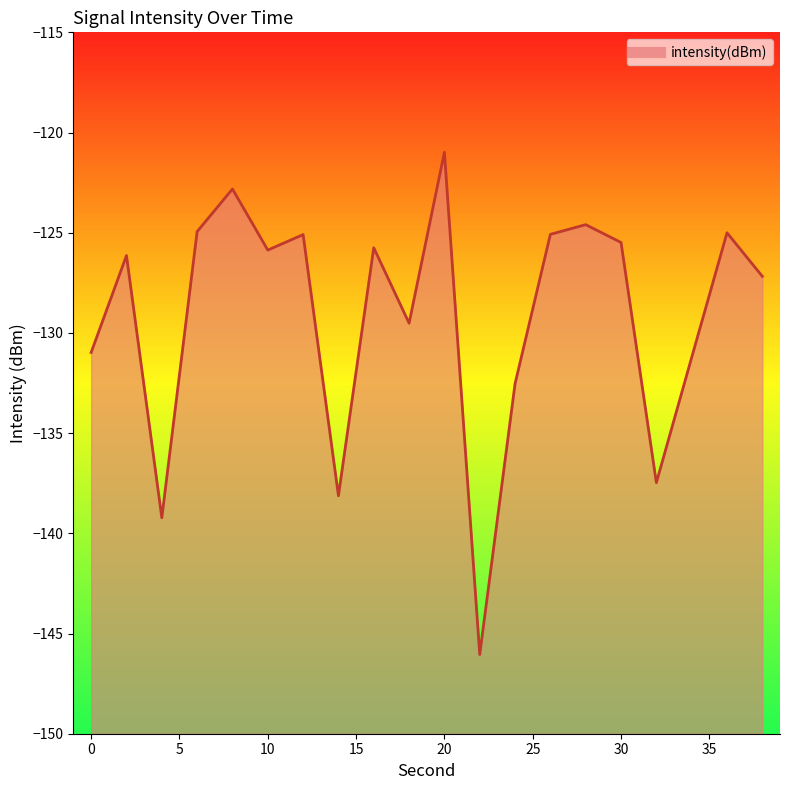

Rank the categories by value from highest to lowest.

20, 8, 28, 6, 36, 26, 12, 30, 16, 10, 2, 38, 18, 0, 34, 24, 32, 14, 4, 22